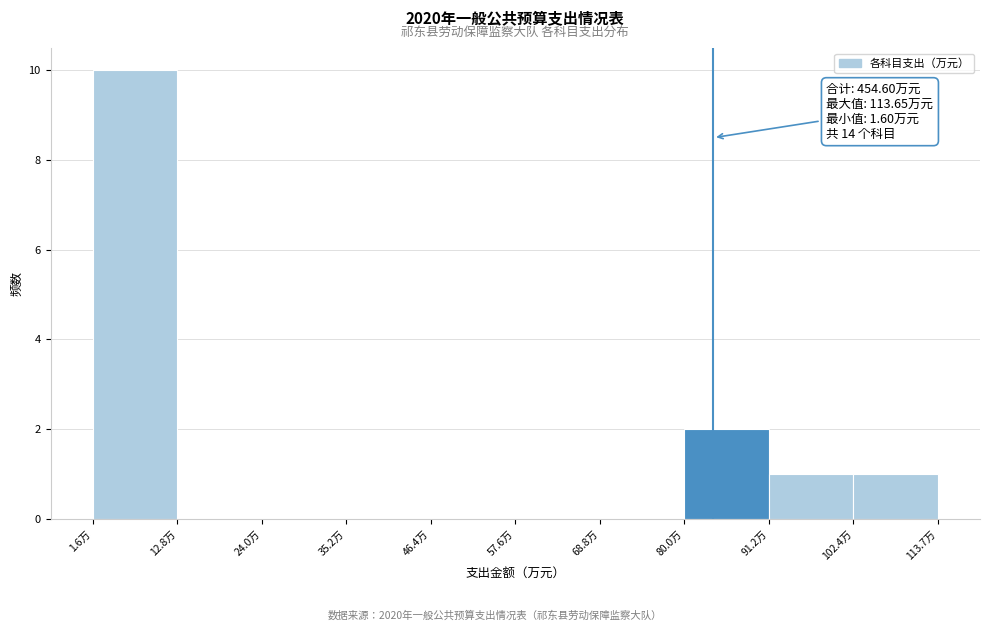

Over which range of the x-axis is the bar tallest?

2 to 12